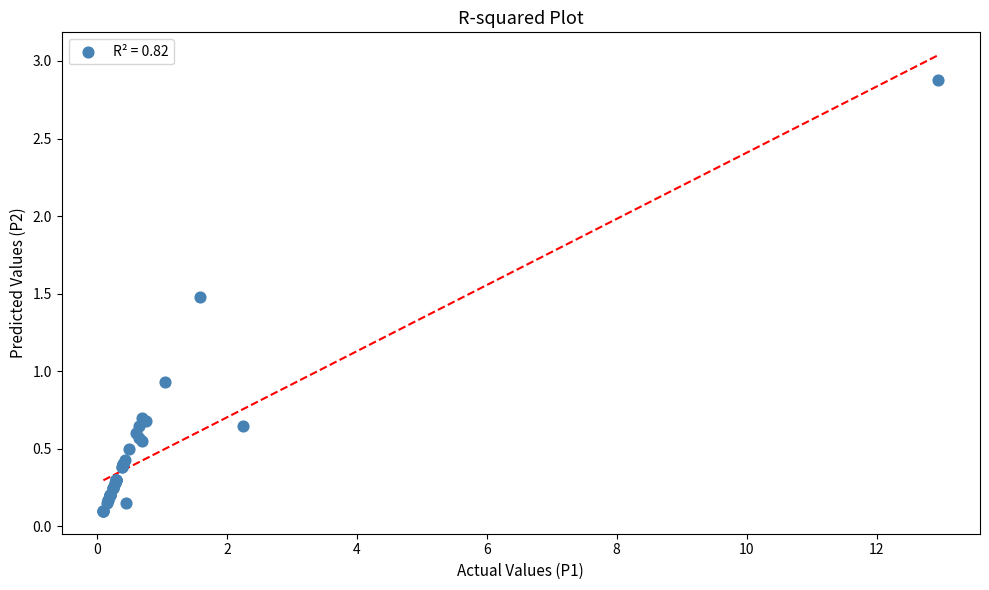

What Y value in the scatter plot is closest to 1?

0.9